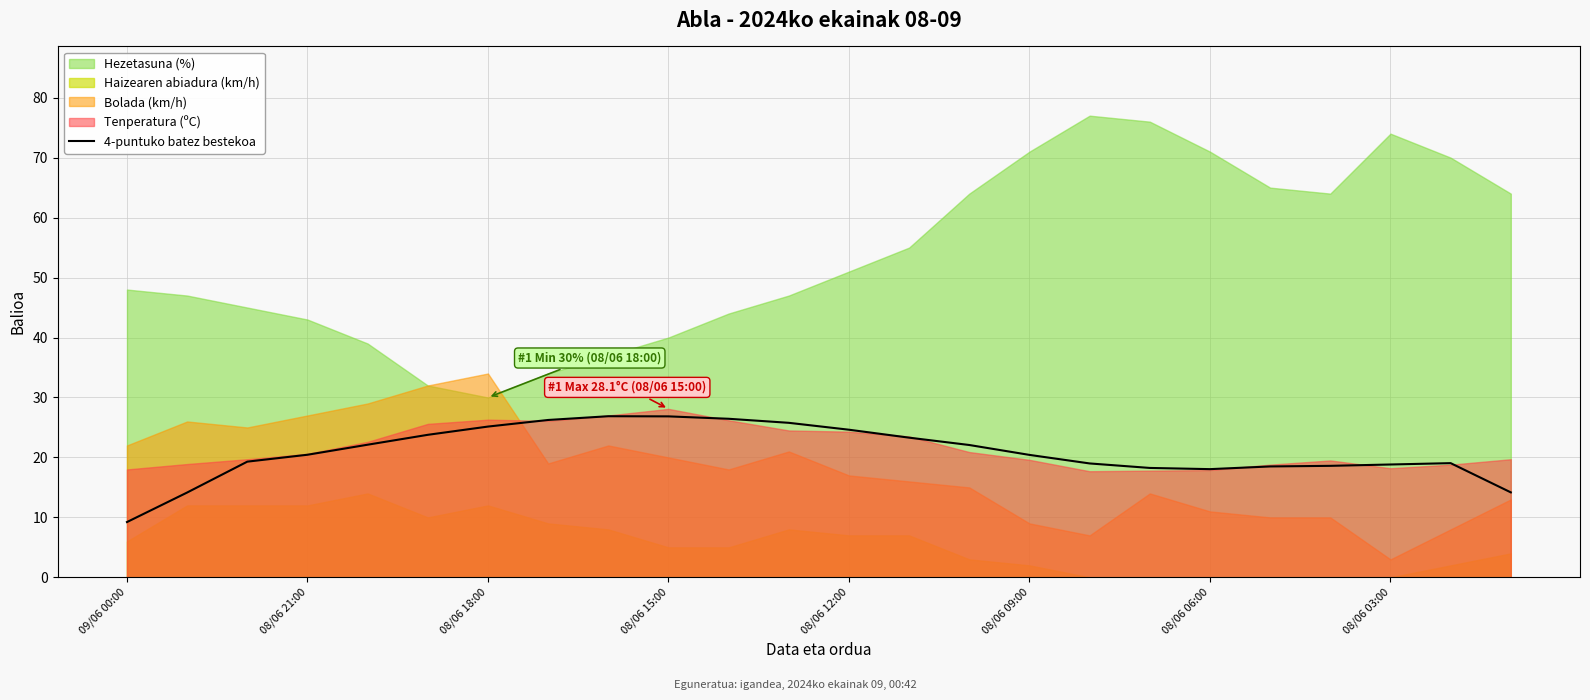

How many categories are shown in the chart?

24